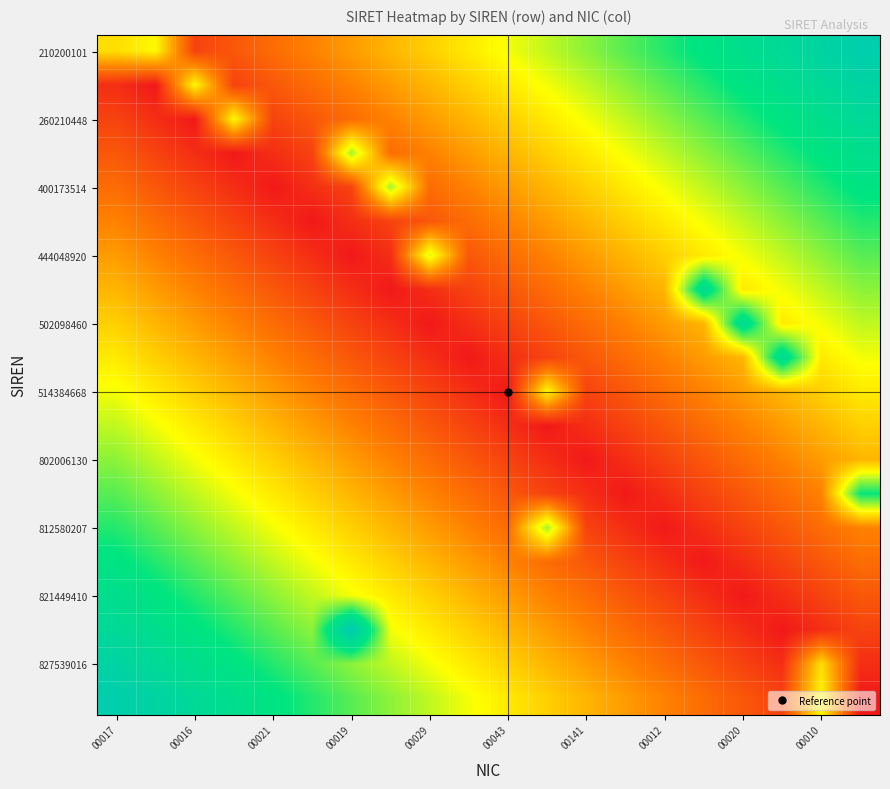

Count the number of categories in the chart.

20